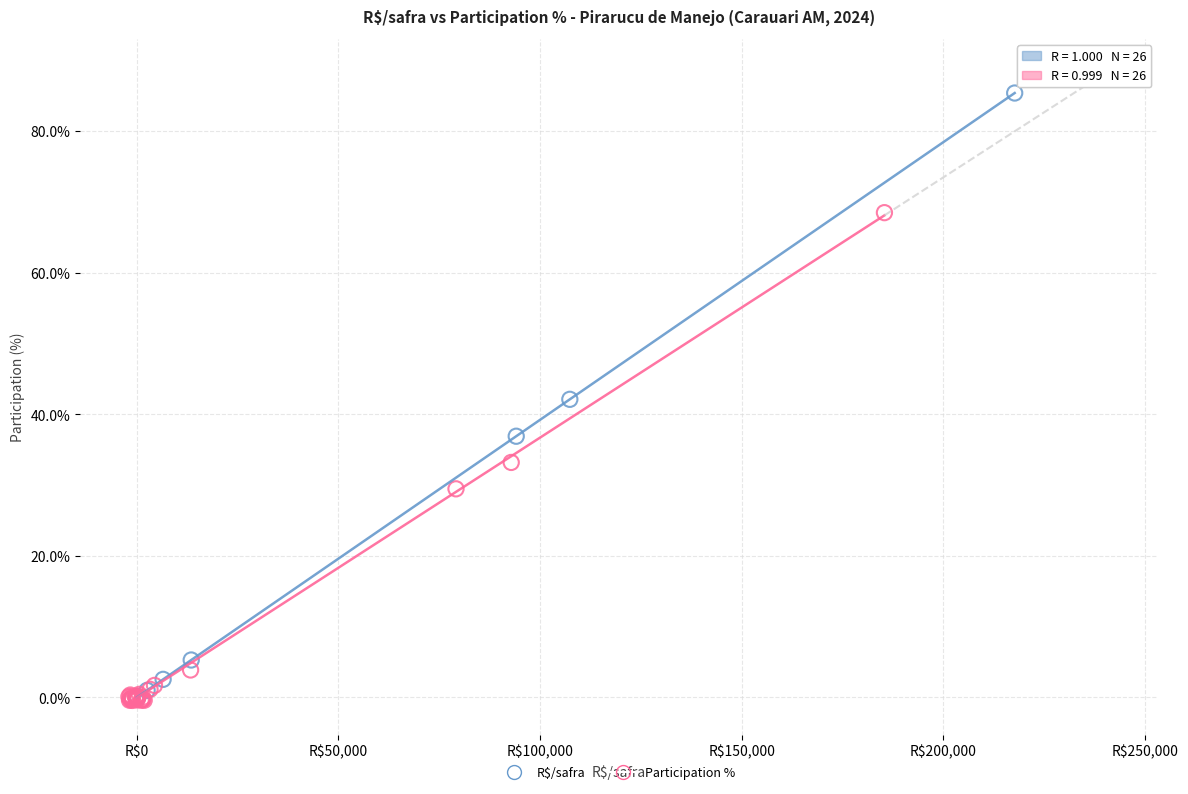

What are all the series names shown in the legend?

R$/safra, Participation %